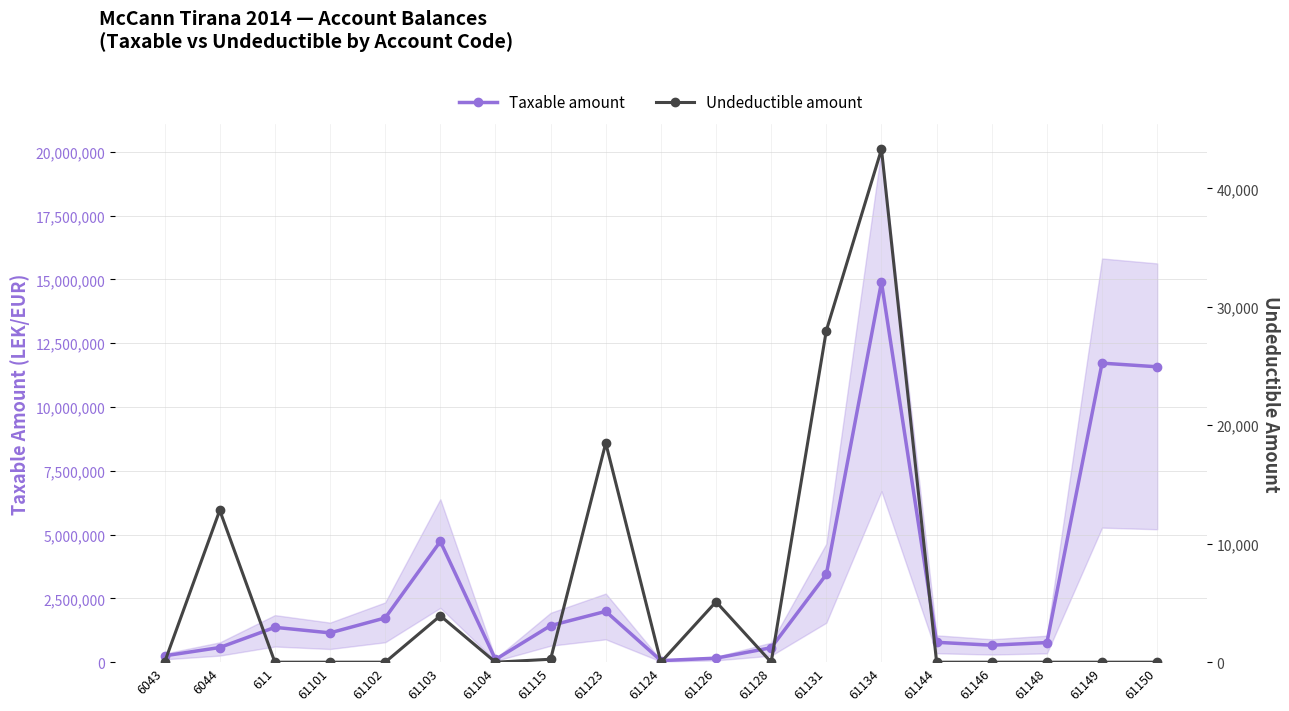

In Undeductible amount, how many points are higher than both neighbors (excluding endpoints)?

5